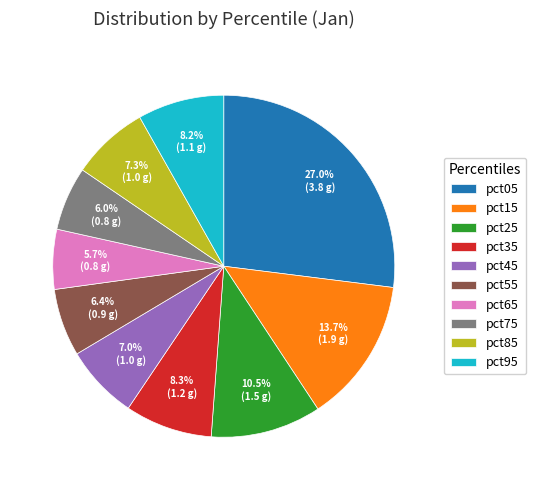

Is the sum of pct05 and pct85 greater than half?

No